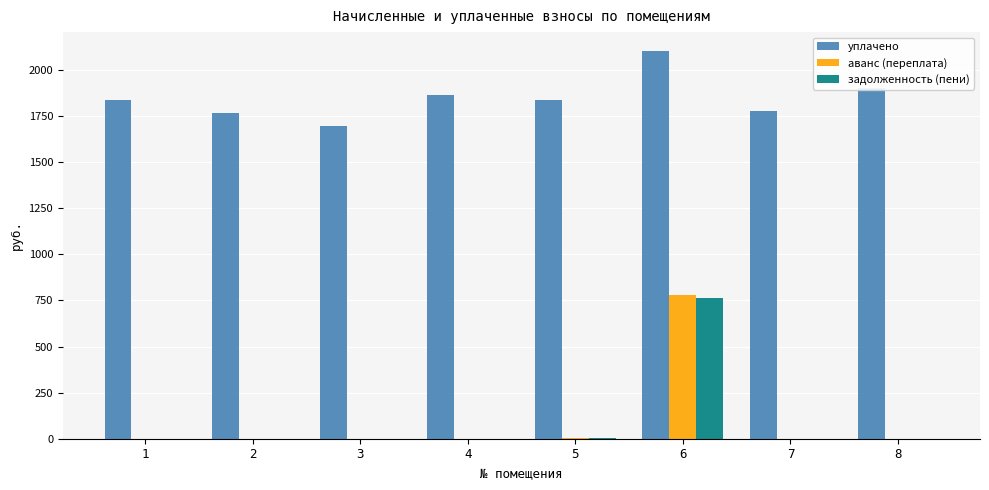

Is the value of аванс (переплата) at 4 greater than the value of уплачено at 4?

No